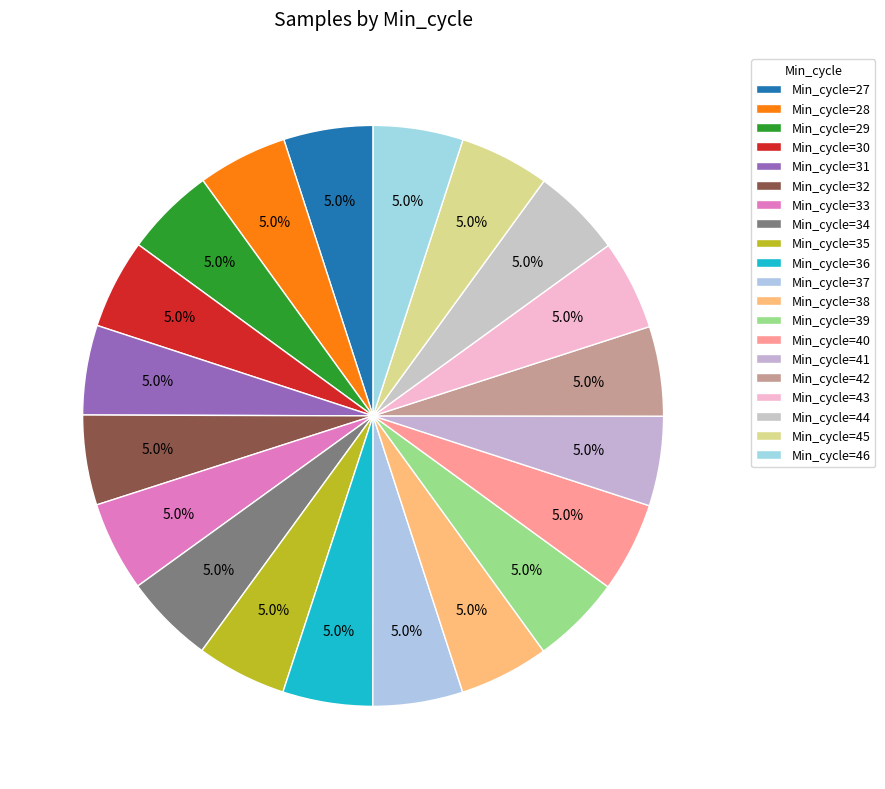

How many segments does this pie chart have?

20